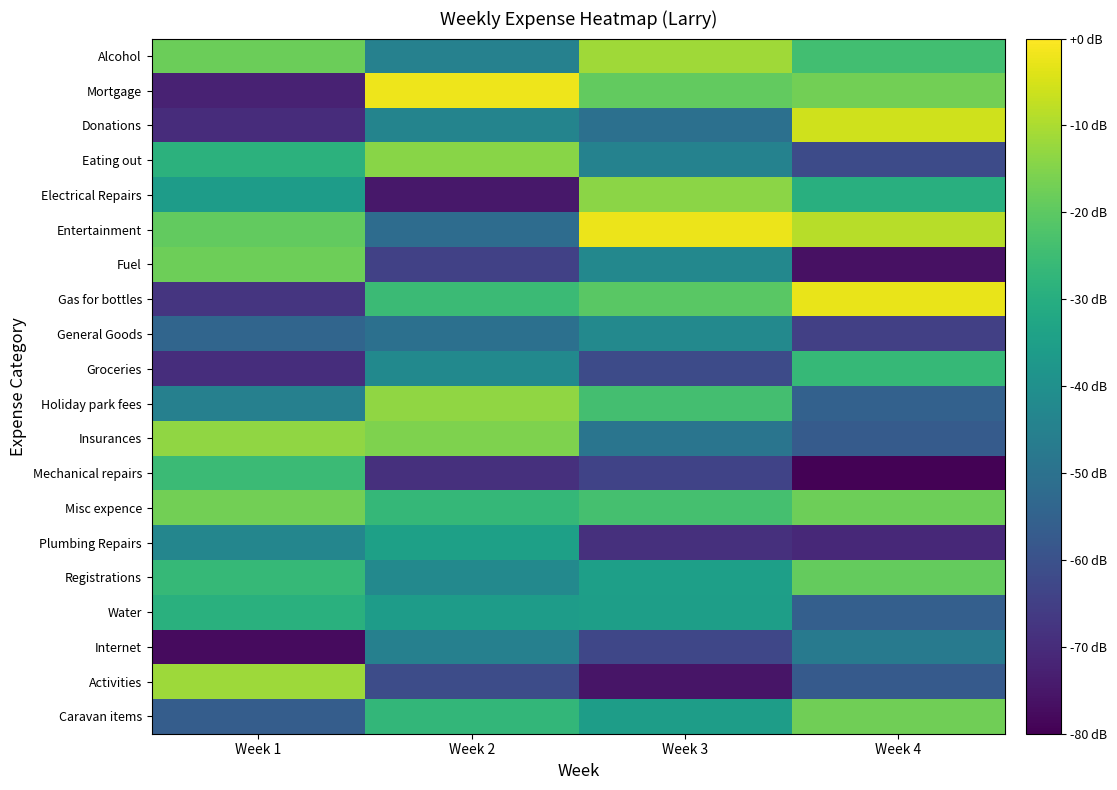

Reading left to right, extract all data points from this chart.

Alcohol: Week 1=-18.1	Week 2=-44.9	Week 3=-11.3	Week 4=-24.2
Mortgage: Week 1=-72.5	Week 2=-2.0	Week 3=-19.1	Week 4=-17.1
Donations: Week 1=-69.8	Week 2=-44.0	Week 3=-50.3	Week 4=-5.9
Eating out: Week 1=-28.5	Week 2=-14.2	Week 3=-44.5	Week 4=-61.8
Electrical Repairs: Week 1=-35.6	Week 2=-74.9	Week 3=-13.8	Week 4=-29.5
Entertainment: Week 1=-19.4	Week 2=-51.6	Week 3=-2.3	Week 4=-8.6
Fuel: Week 1=-17.7	Week 2=-64.4	Week 3=-42.7	Week 4=-76.5
Gas for bottles: Week 1=-67.7	Week 2=-25.4	Week 3=-20.4	Week 4=-2.6
General Goods: Week 1=-53.9	Week 2=-50.4	Week 3=-42.4	Week 4=-64.8
Groceries: Week 1=-69.6	Week 2=-41.9	Week 3=-61.8	Week 4=-26.4
Holiday park fees: Week 1=-45.0	Week 2=-13.4	Week 3=-24.0	Week 4=-55.0
Insurances: Week 1=-13.4	Week 2=-15.6	Week 3=-49.0	Week 4=-56.9
Mechanical repairs: Week 1=-25.4	Week 2=-68.8	Week 3=-64.0	Week 4=-79.4
Misc expence: Week 1=-17.0	Week 2=-26.8	Week 3=-23.6	Week 4=-17.5
Plumbing Repairs: Week 1=-43.3	Week 2=-34.5	Week 3=-68.8	Week 4=-70.8
Registrations: Week 1=-26.5	Week 2=-42.3	Week 3=-34.8	Week 4=-18.8
Water: Week 1=-29.2	Week 2=-35.7	Week 3=-35.3	Week 4=-55.7
Internet: Week 1=-77.5	Week 2=-45.1	Week 3=-62.8	Week 4=-47.3
Activities: Week 1=-11.7	Week 2=-61.3	Week 3=-75.3	Week 4=-57.5
Caravan items: Week 1=-56.5	Week 2=-27.0	Week 3=-35.4	Week 4=-17.3